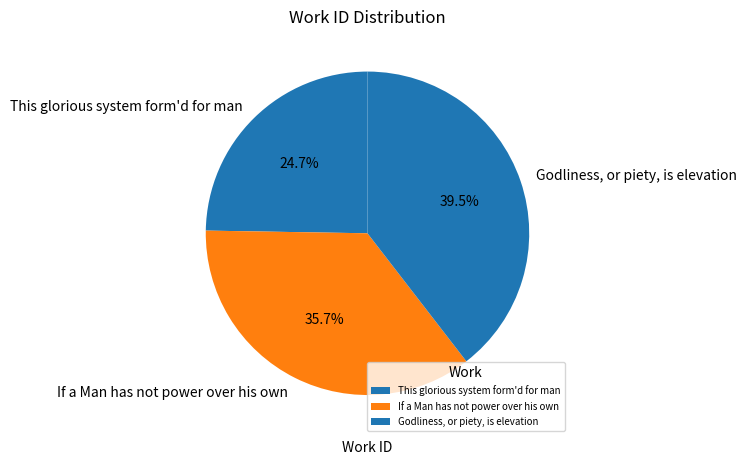

Do This glorious system form'd for man and If a Man has not power over his own together represent more than half of the pie?

Yes